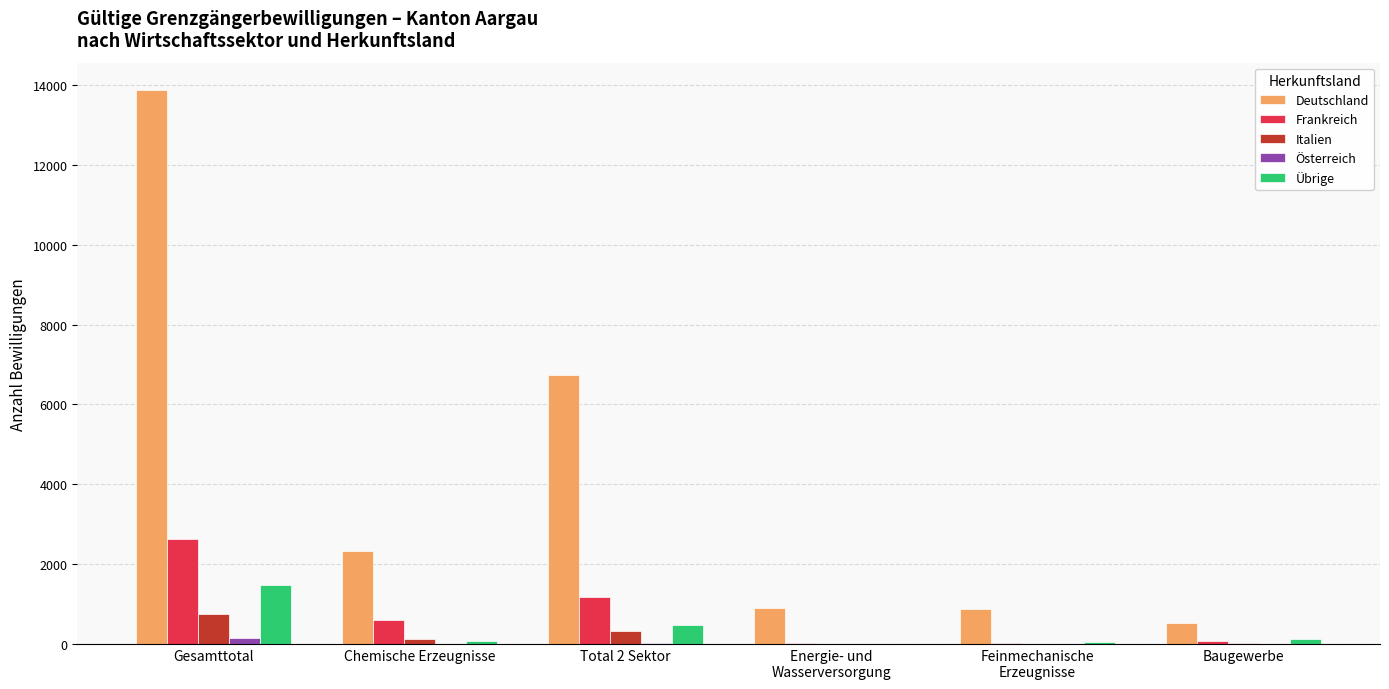

What value does the Deutschland series have at Total 2 Sektor, to the nearest 10?

6740